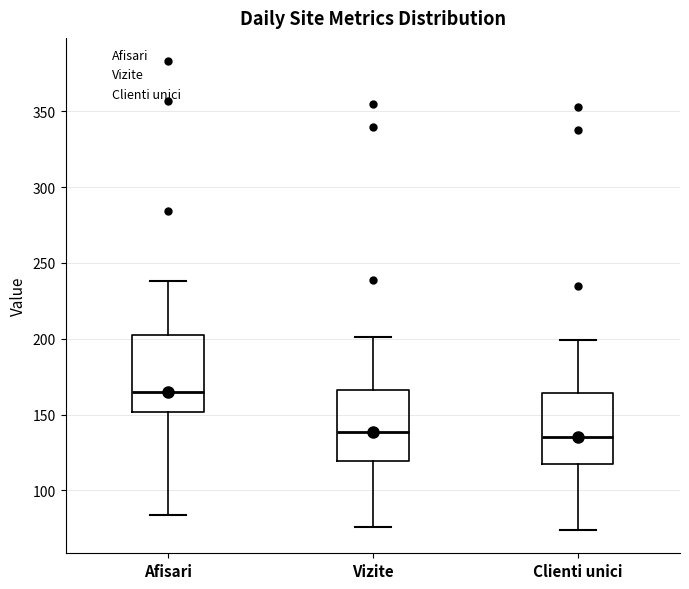

Where is the lower edge of the box for Afisari on the y-axis? The values are not printed on the chart, so give them approximately, as read against the axis.

150